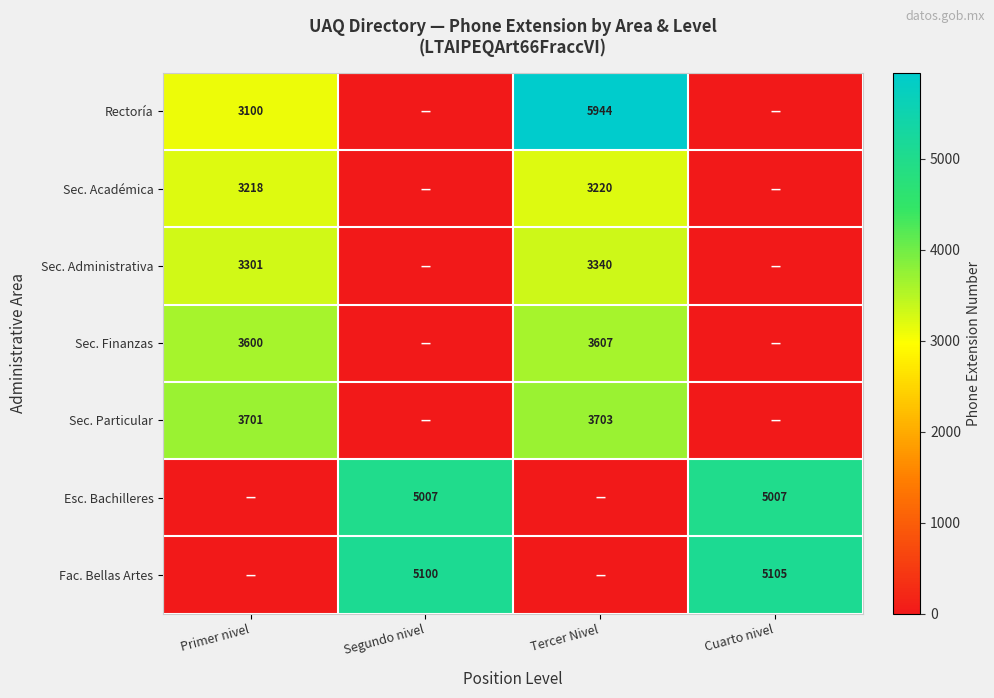

True or false: Sec. Particular has a value of 3701 at Primer nivel.

True